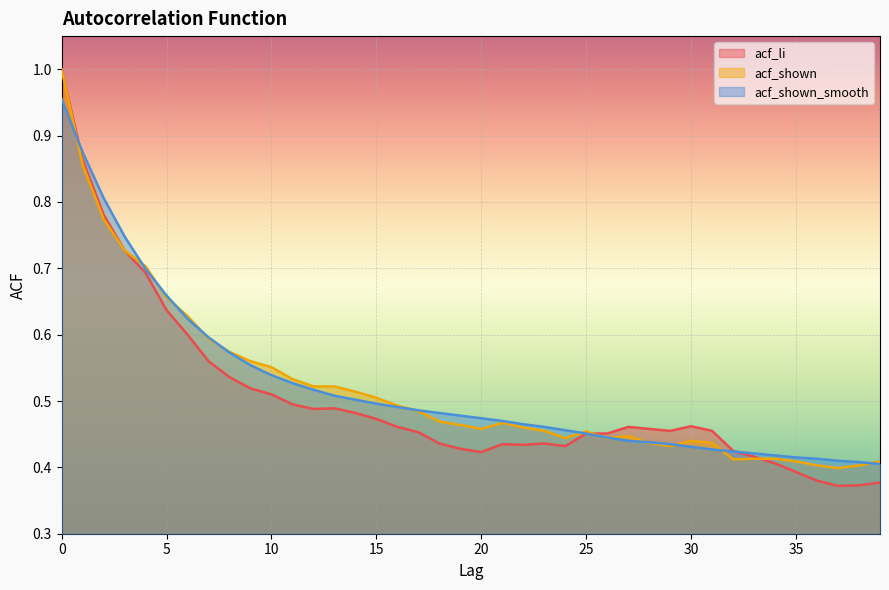

Rank the series by their maximum value, from lowest to highest.

acf_shown_smooth, acf_li, acf_shown